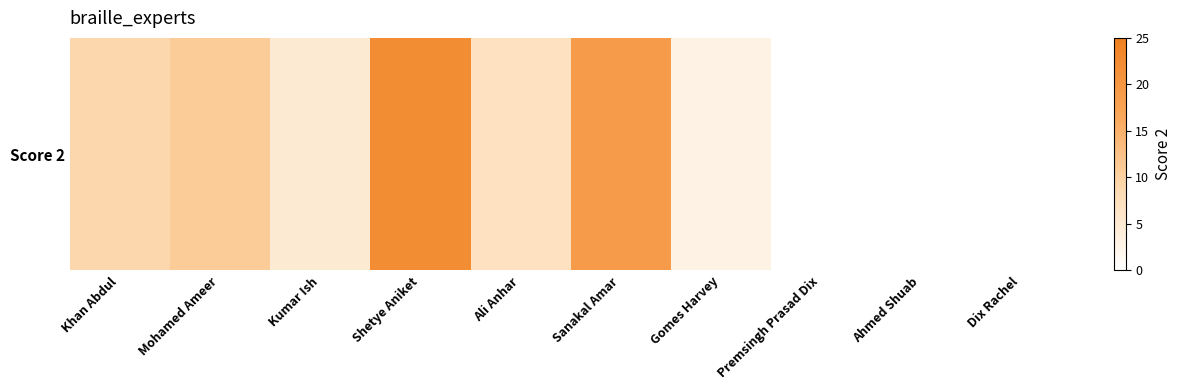

Reading left to right, extract all data points from this chart.

Khan Abdul=9	Mohamed Ameer=11	Kumar Ish=5	Shetye Aniket=22	Ali Anhar=7	Sanakal Amar=19	Gomes Harvey=3	Premsingh Prasad Dix=0	Ahmed Shuab=0	Dix Rachel=0